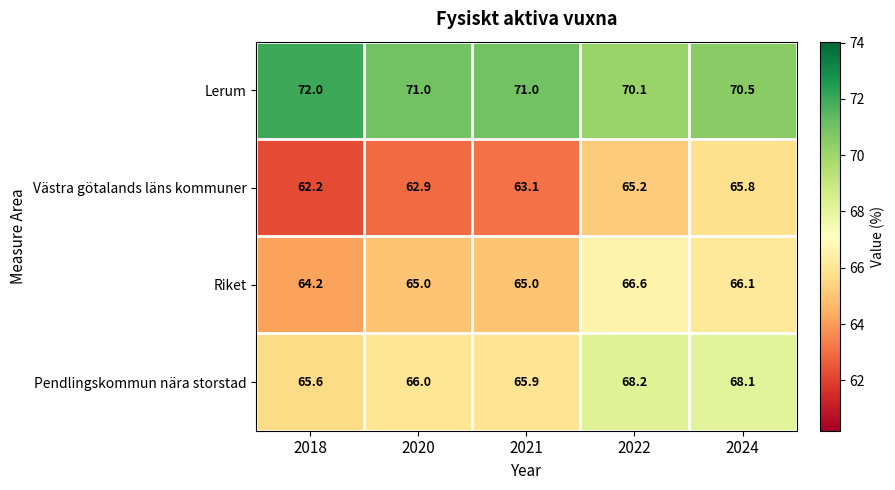

Where does the Lerum series first go above 71?

2018